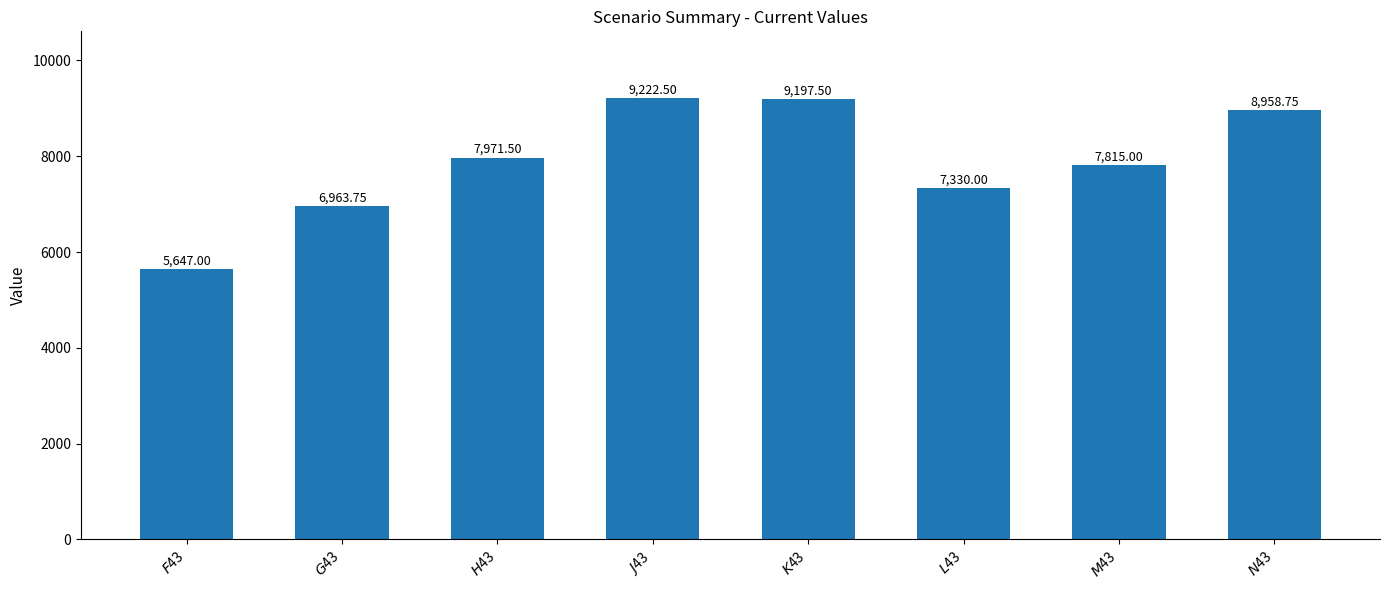

The value at $N$43 is 8958.8. True or false?

True